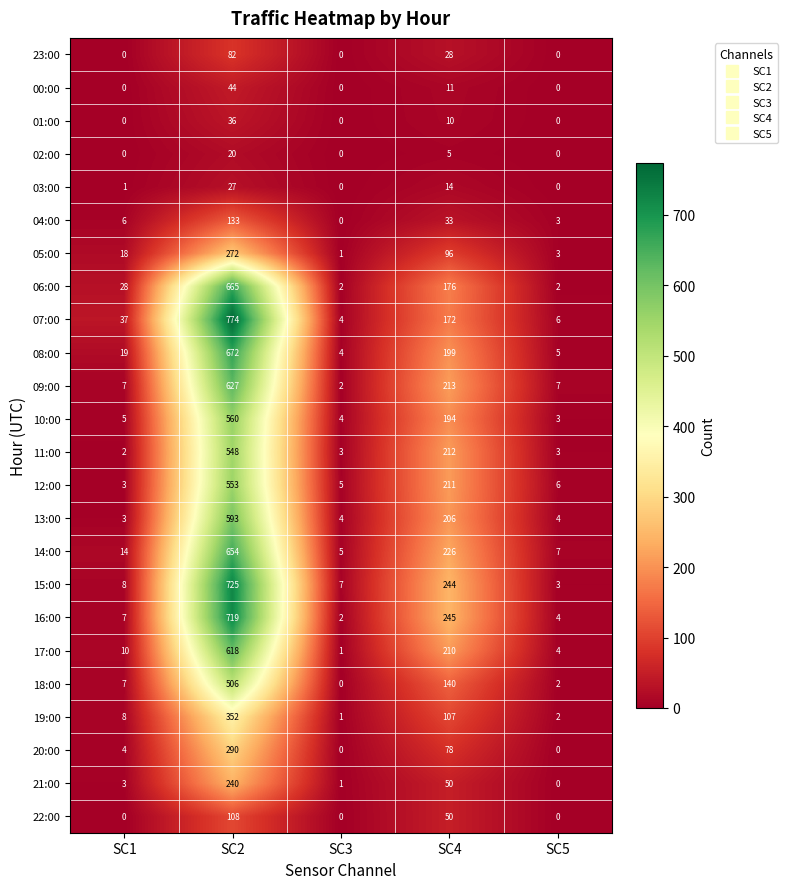

What is the sum of all 19:00 values?

470